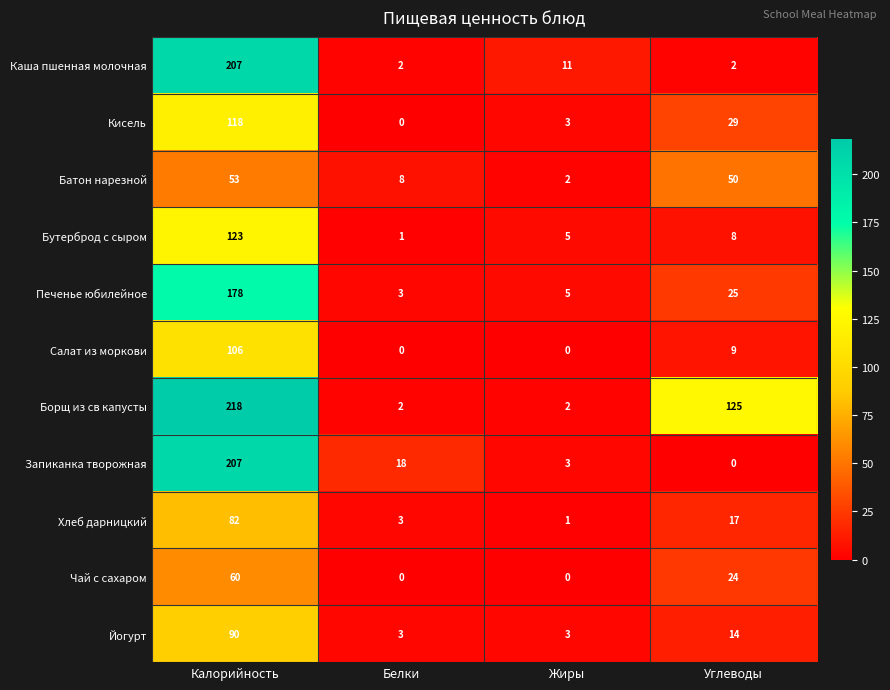

Which series changed the most between Калорийность and Белки?

Борщ из св капусты